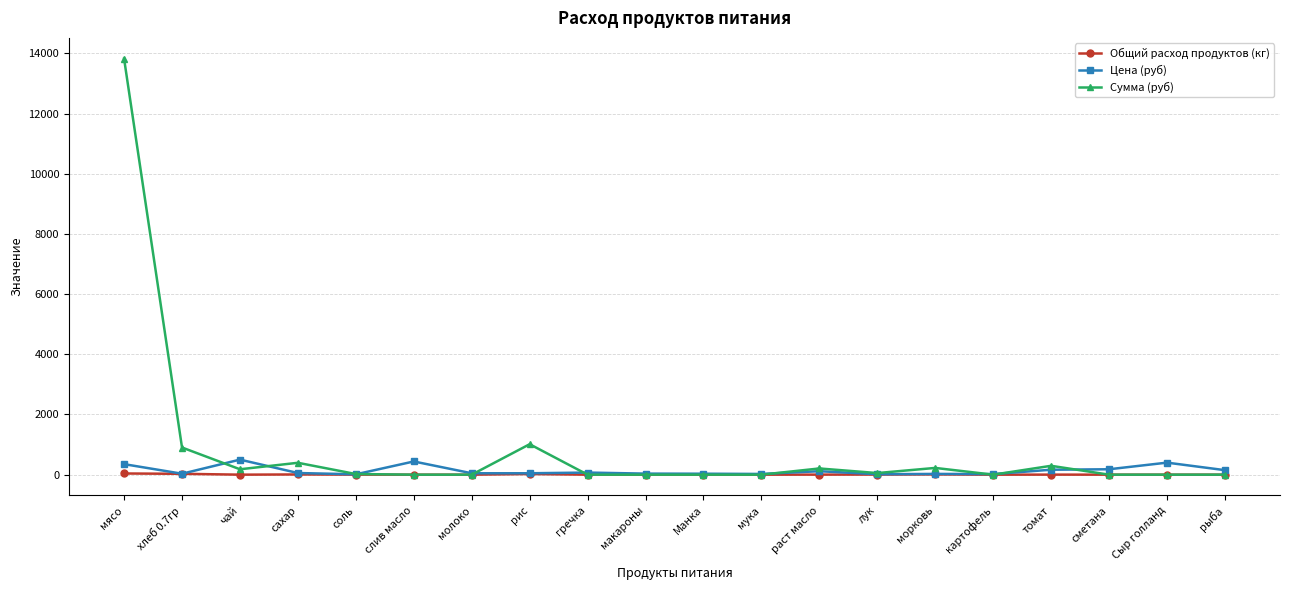

What is the difference between the highest and lowest values at Сыр голланд?

400.0